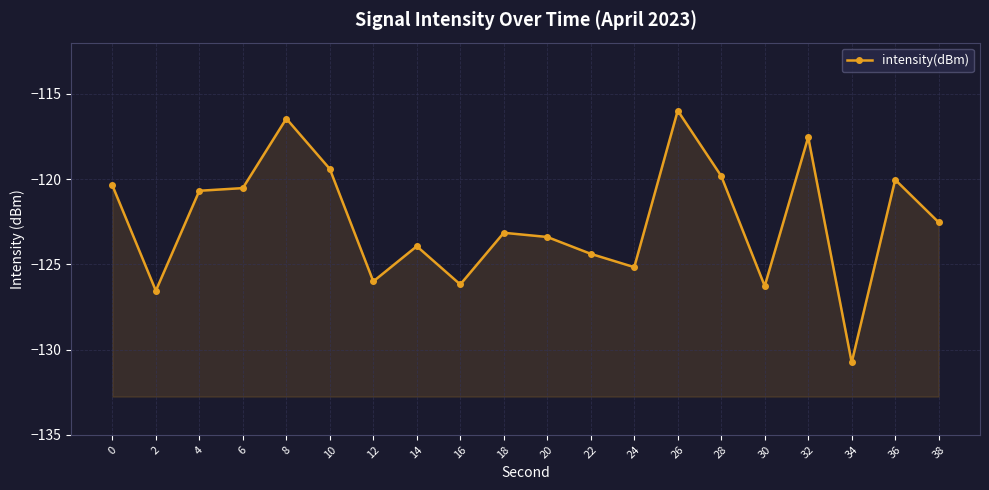

What is the value of the 17th point from the left?

-117.5